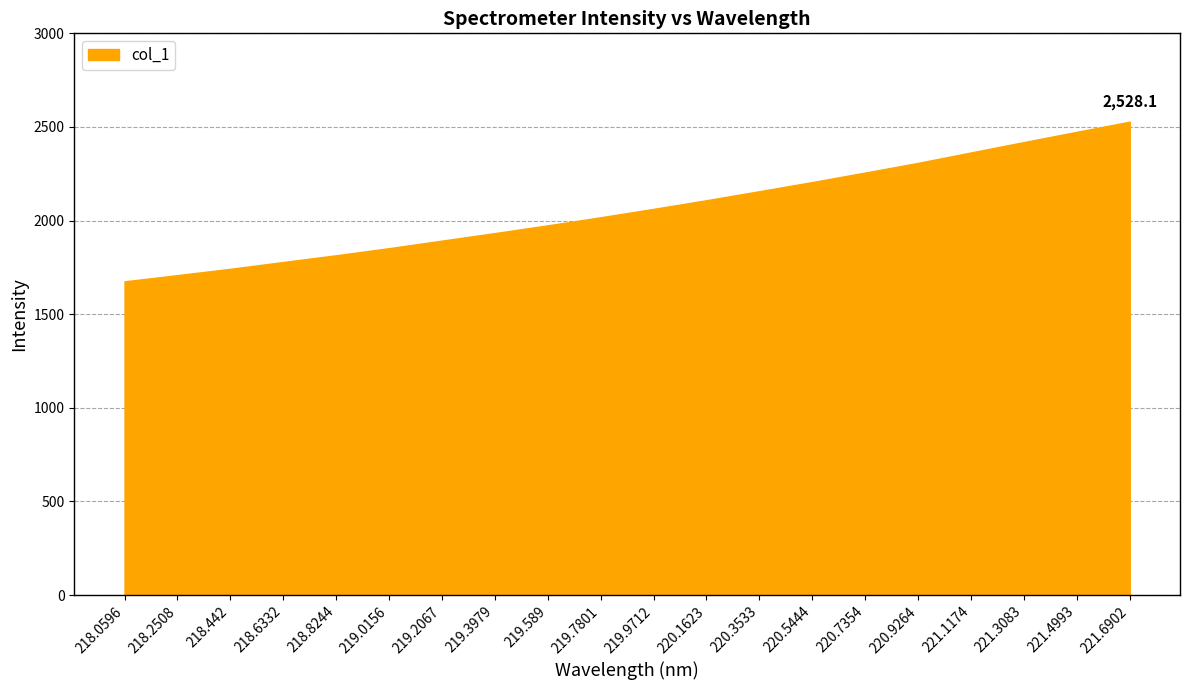

What is the maximum value shown in the chart?

2528.1